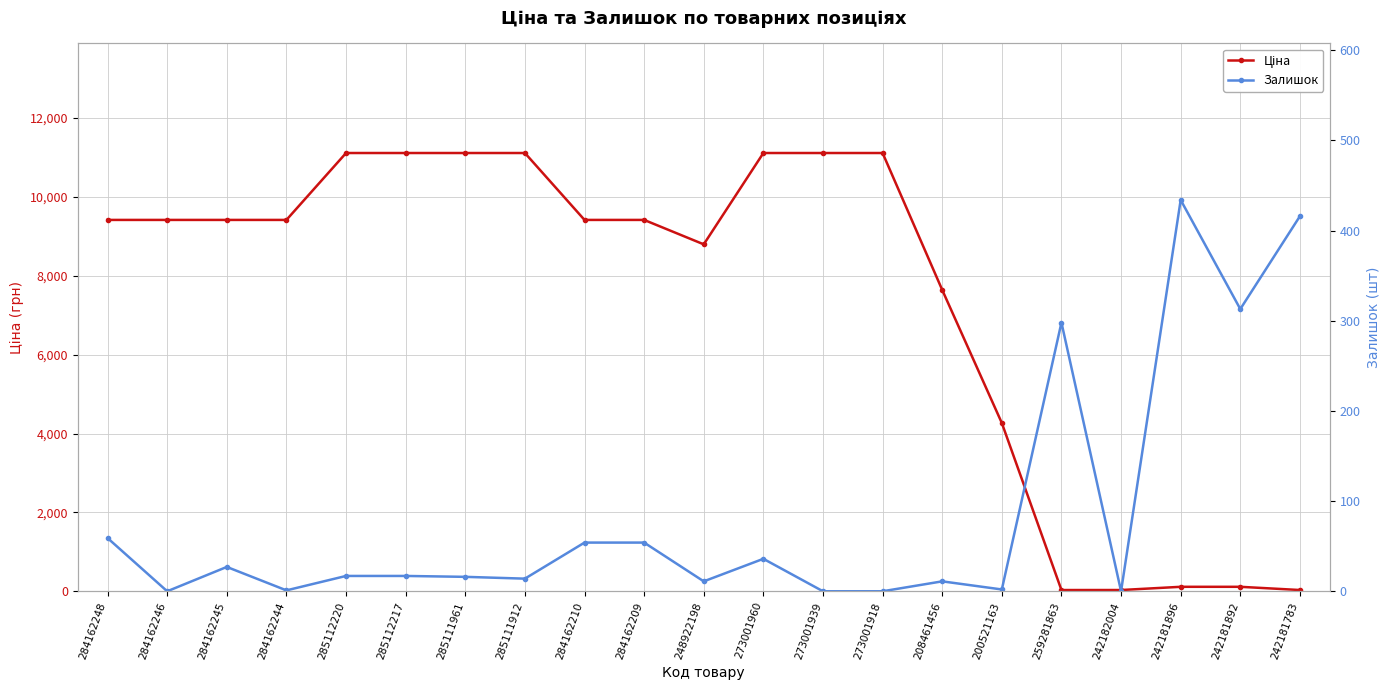

Rank the series at 273001939 from lowest to highest value.

Залишок, Ціна